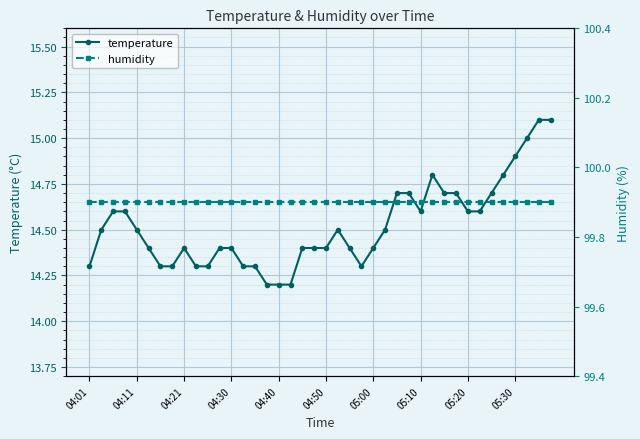

In temperature, how many points are lower than both neighbors (excluding endpoints)?

2